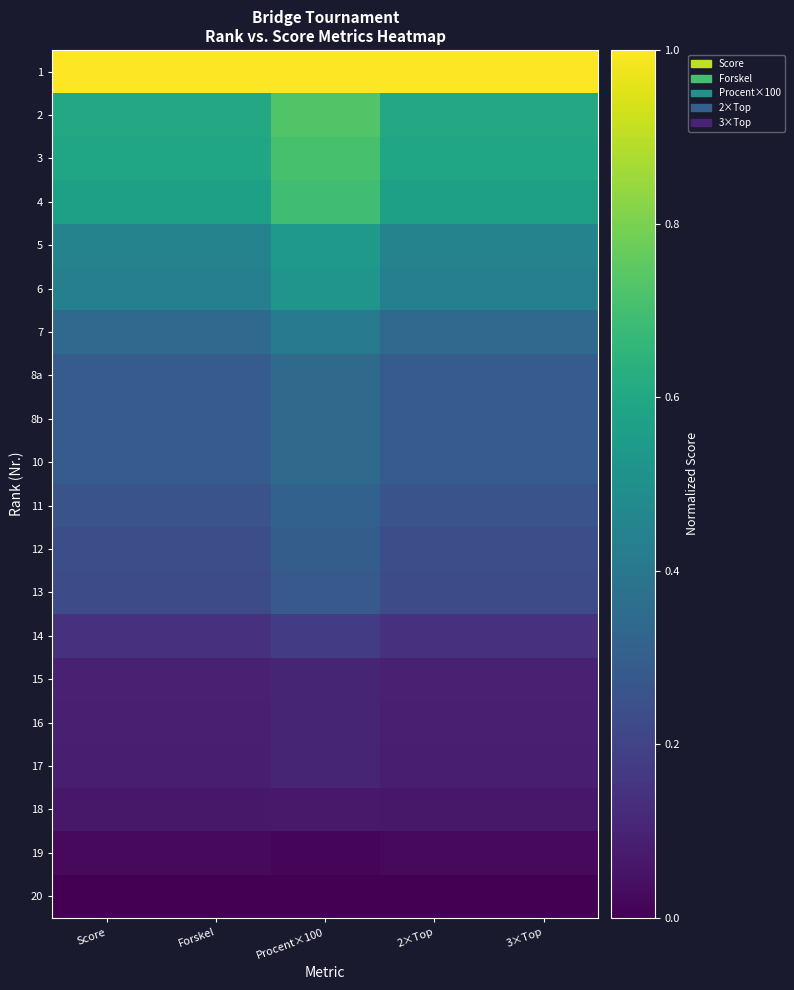

What is the total value across all series at Score?

6.1